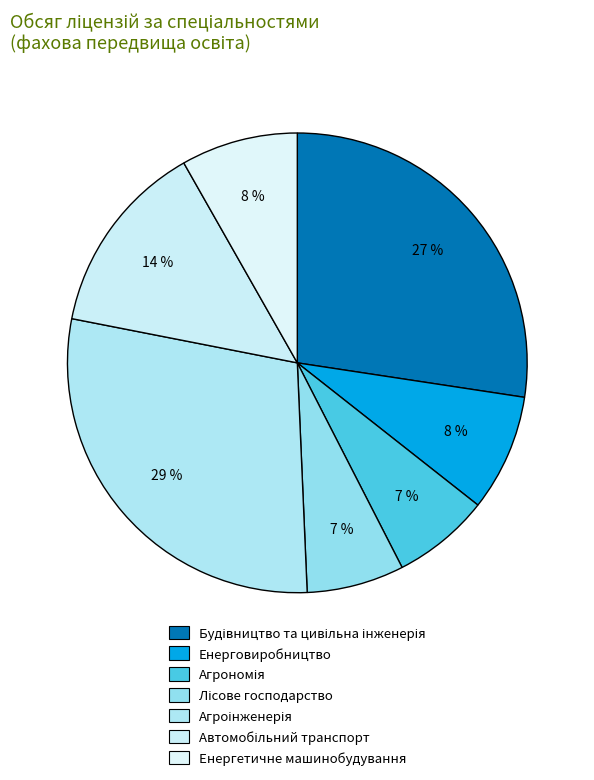

To the nearest percent, what is the combined percentage of Будівництво та цивільна інженерія and Агроінженерія?

56%